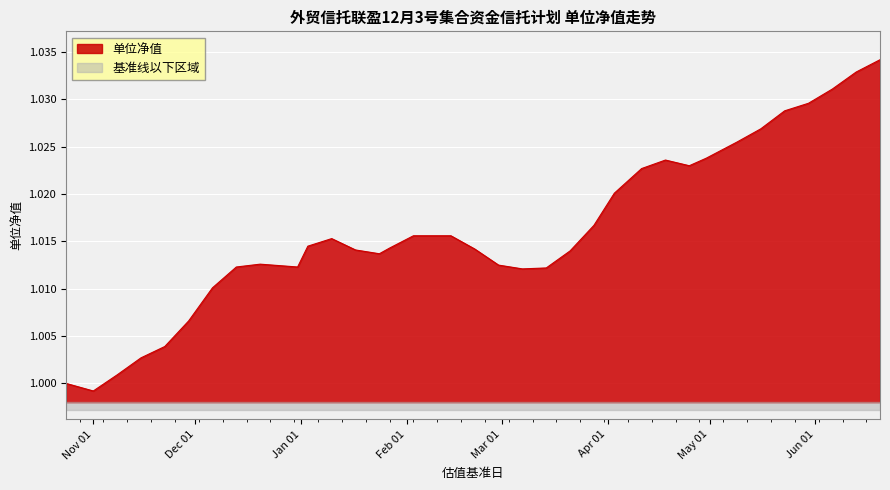

How many distinct data groups are displayed?

1